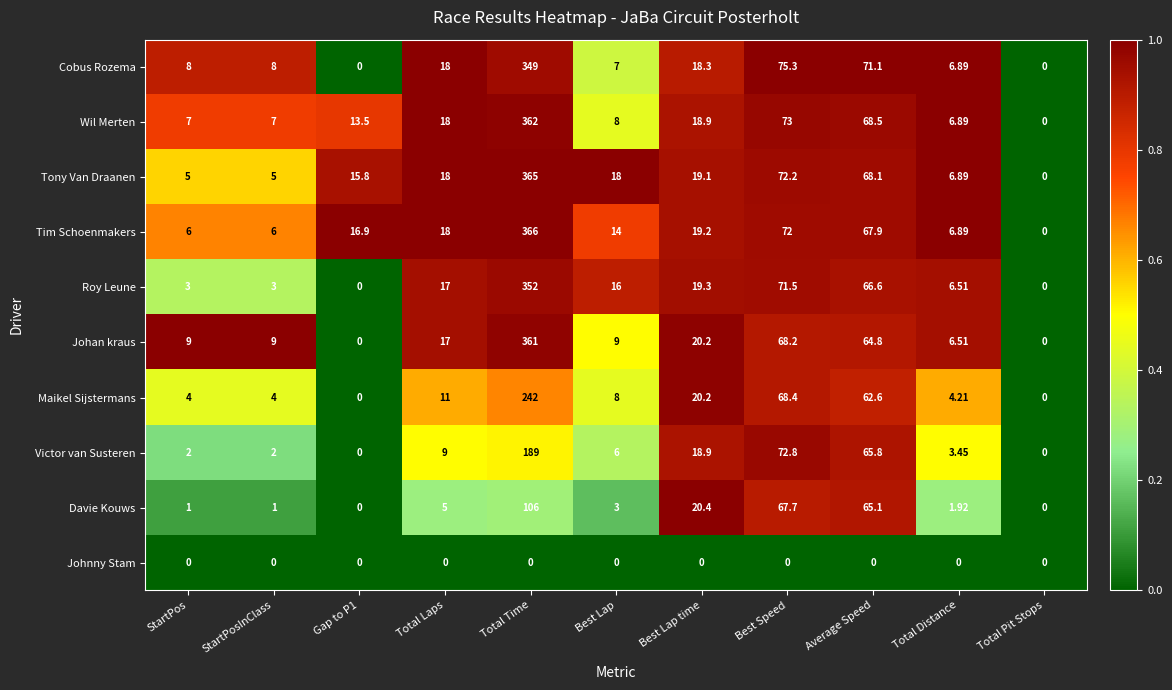

List the series in order of their peak value, highest first.

Tim Schoenmakers, Tony Van Draanen, Wil Merten, Johan kraus, Roy Leune, Cobus Rozema, Maikel Sijstermans, Victor van Susteren, Davie Kouws, Johnny Stam